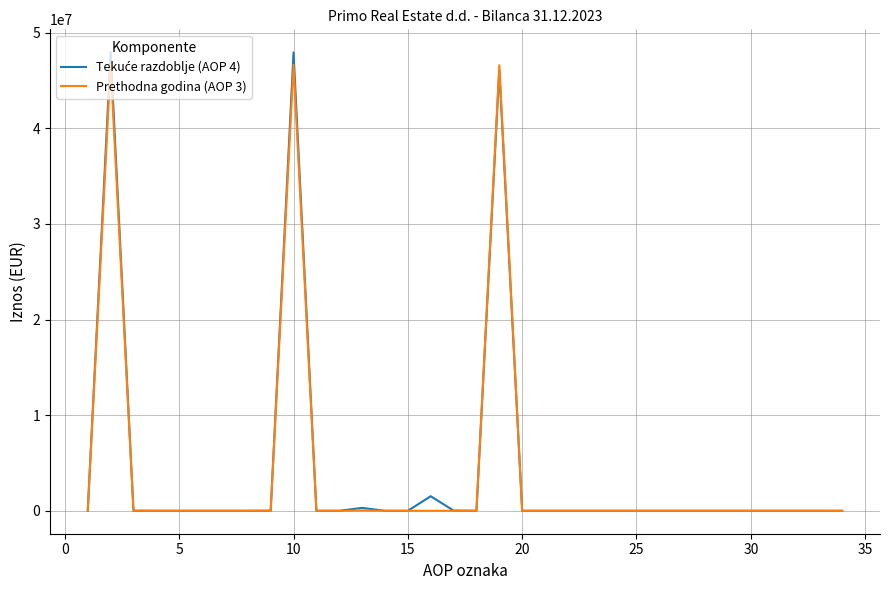

Count the number of data series in this chart.

2